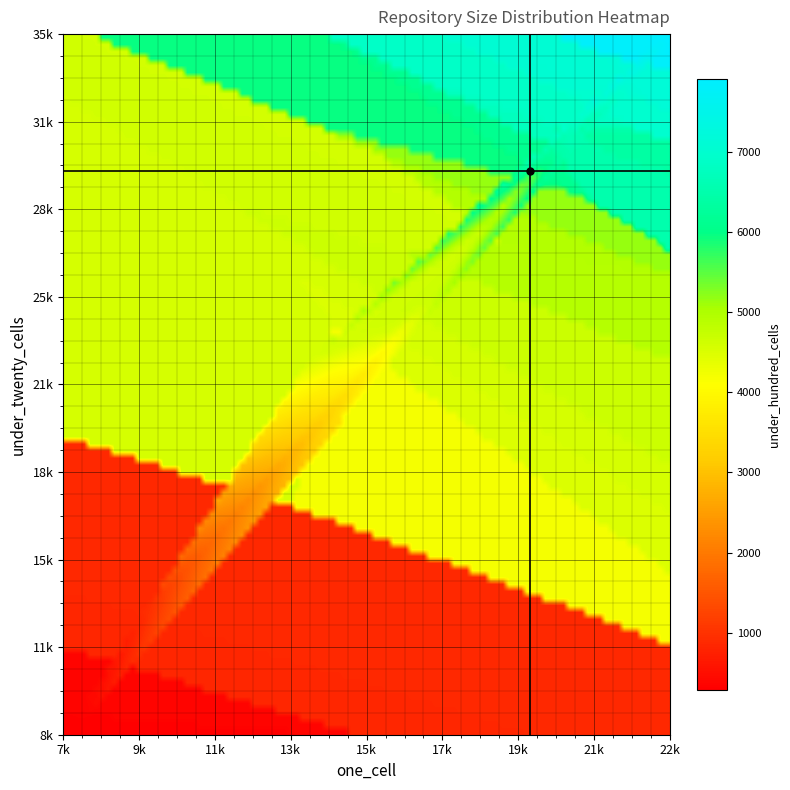

Which series has the widest spread of values?

under_twenty_cells